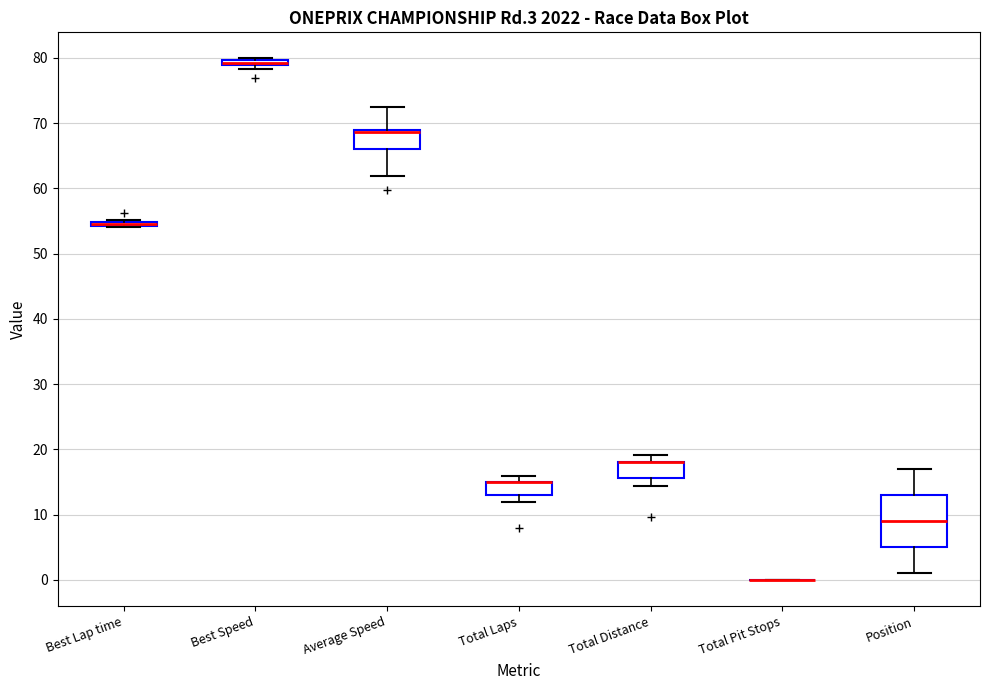

Where is the upper edge of the box for Position on the y-axis? The values are not printed on the chart, so give them approximately, as read against the axis.

13